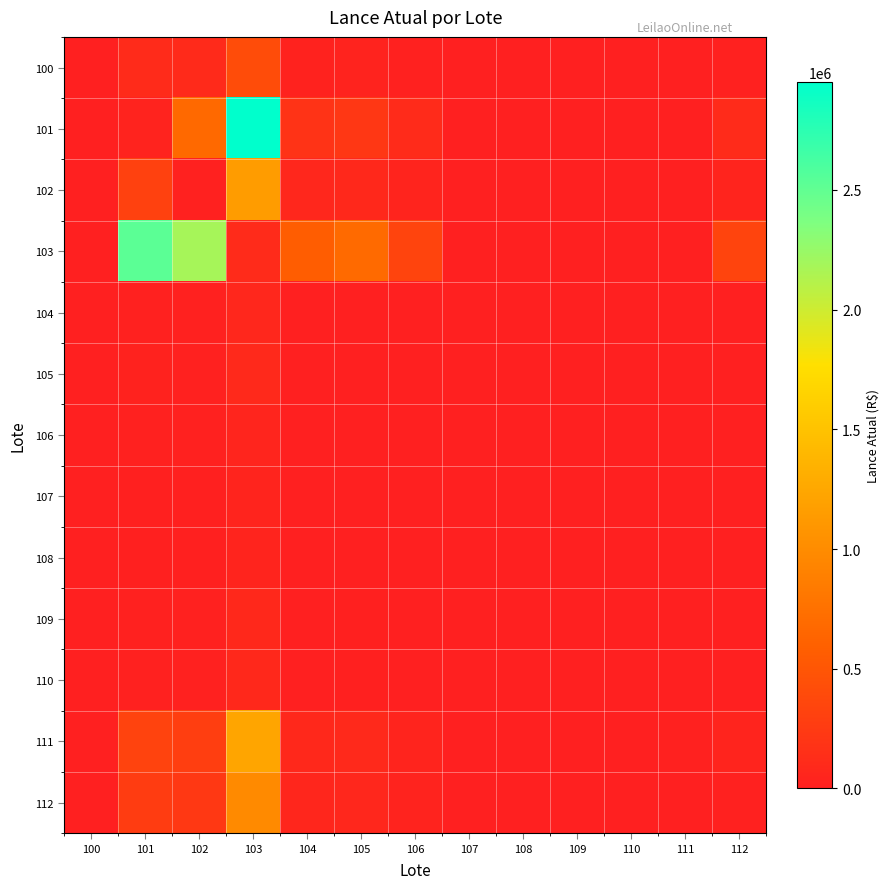

Reading left to right, transcribe all the data shown in this chart.

100: 100=5000	101=110000	102=95000	103=410000	104=25000	105=30000	106=15000	107=0	108=0	109=0	110=0	111=0	112=15000
101: 100=0	101=36000	102=684000	103=2952000	104=180000	105=216000	106=108000	107=0	108=0	109=0	110=0	111=0	112=108000
102: 100=0	101=308000	102=14000	103=1148000	104=70000	105=84000	106=42000	107=0	108=0	109=0	110=0	111=0	112=42000
103: 100=0	101=2530000	102=2185000	103=115000	104=575000	105=690000	106=345000	107=0	108=0	109=0	110=0	111=0	112=345000
104: 100=0	101=19800	102=17100	103=73800	104=900	105=5400	106=2700	107=0	108=0	109=0	110=0	111=0	112=2700
105: 100=0	101=24200	102=20900	103=90200	104=5500	105=1100	106=3300	107=0	108=0	109=0	110=0	111=0	112=3300
106: 100=0	101=15400	102=13300	103=57400	104=3500	105=4200	106=700	107=0	108=0	109=0	110=0	111=0	112=2100
107: 100=0	101=11000	102=9500	103=41000	104=2500	105=3000	106=1500	107=500	108=0	109=0	110=0	111=0	112=1500
108: 100=0	101=11000	102=9500	103=41000	104=2500	105=3000	106=1500	107=0	108=500	109=0	110=0	111=0	112=1500
109: 100=0	101=22000	102=19000	103=82000	104=5000	105=6000	106=3000	107=0	108=0	109=1000	110=0	111=0	112=3000
110: 100=0	101=22000	102=19000	103=82000	104=5000	105=6000	106=3000	107=0	108=0	109=0	110=1000	111=0	112=3000
111: 100=0	101=330000	102=285000	103=1230000	104=75000	105=90000	106=45000	107=0	108=0	109=0	110=0	111=15000	112=45000
112: 100=0	101=264000	102=228000	103=984000	104=60000	105=72000	106=36000	107=0	108=0	109=0	110=0	111=0	112=12000